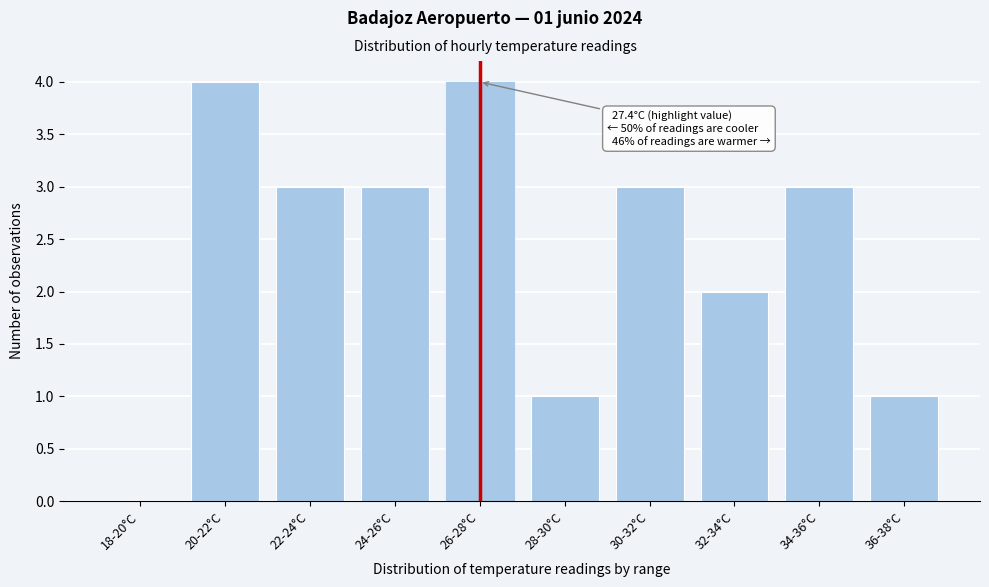

Reading right to left, extract all data points from this chart.

36-38°C=1	34-36°C=3	32-34°C=2	30-32°C=3	28-30°C=1	26-28°C=4	24-26°C=3	22-24°C=3	20-22°C=4	18-20°C=0